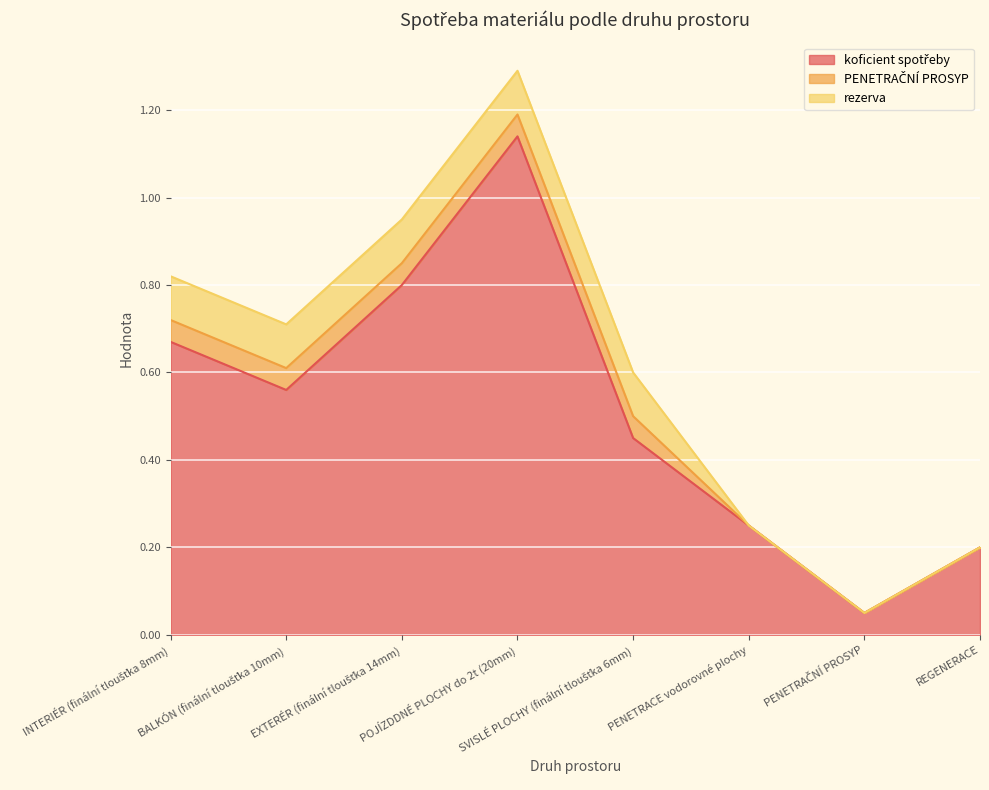

Between BALKÓN (finální tloušťka 10mm) and PENETRAČNÍ PROSYP, which series saw the biggest shift?

koficient spotřeby